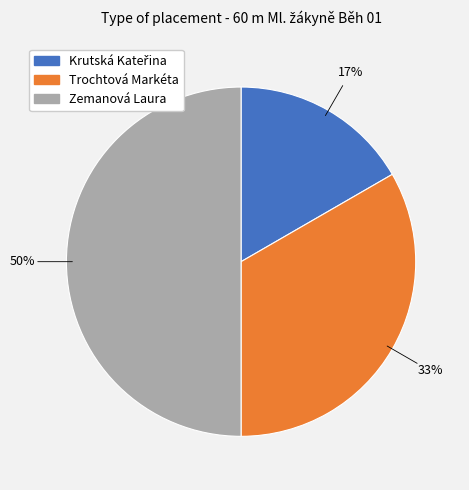

To the nearest percent, what percentage of the pie is Zemanová Laura?

50%